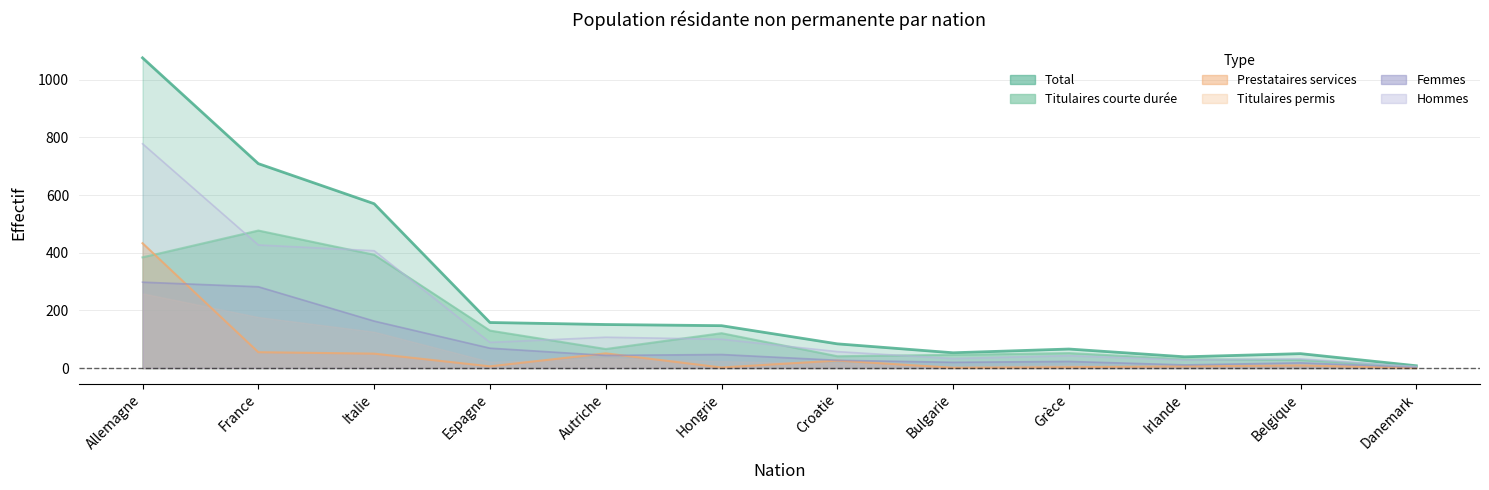

At how many categories does at least one series exceed 62?

8